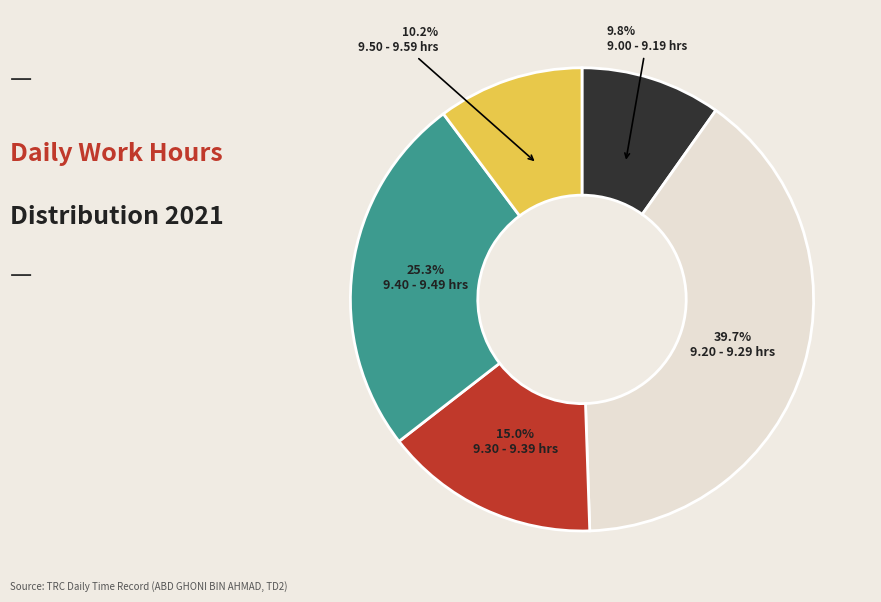

Which slice is the largest?

9.20 - 9.29 hrs